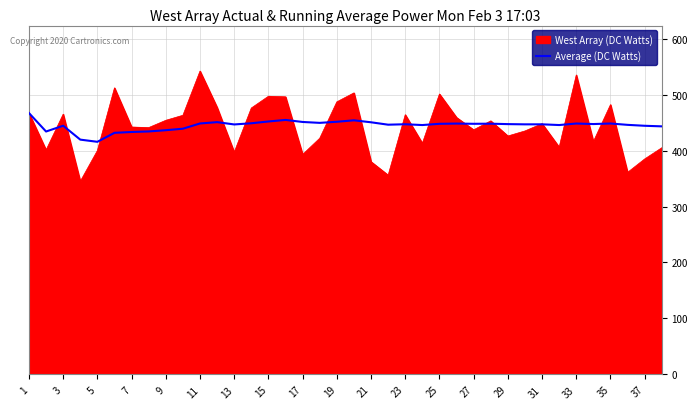

What is the greatest value displayed?

542.0